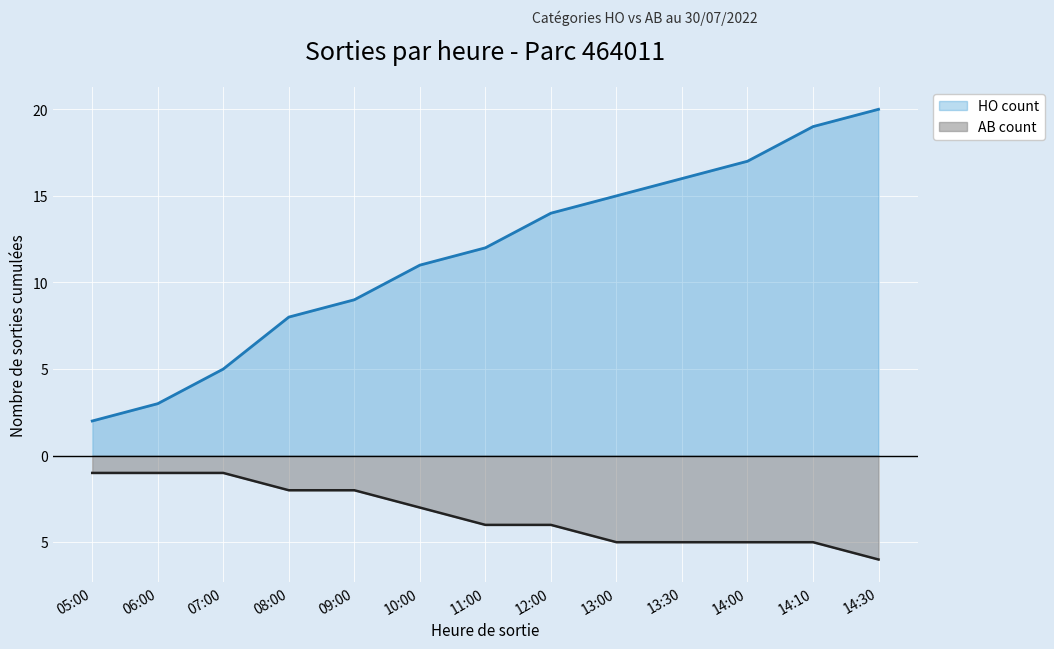

Reading left to right, list all the values displayed in this chart.

HO count: 05:00=2	06:00=3	07:00=5	08:00=8	09:00=9	10:00=11	11:00=12	12:00=14	13:00=15	13:30=16	14:00=17	14:10=19	14:30=20
AB count: 05:00=-1	06:00=-1	07:00=-1	08:00=-2	09:00=-2	10:00=-3	11:00=-4	12:00=-4	13:00=-5	13:30=-5	14:00=-5	14:10=-5	14:30=-6